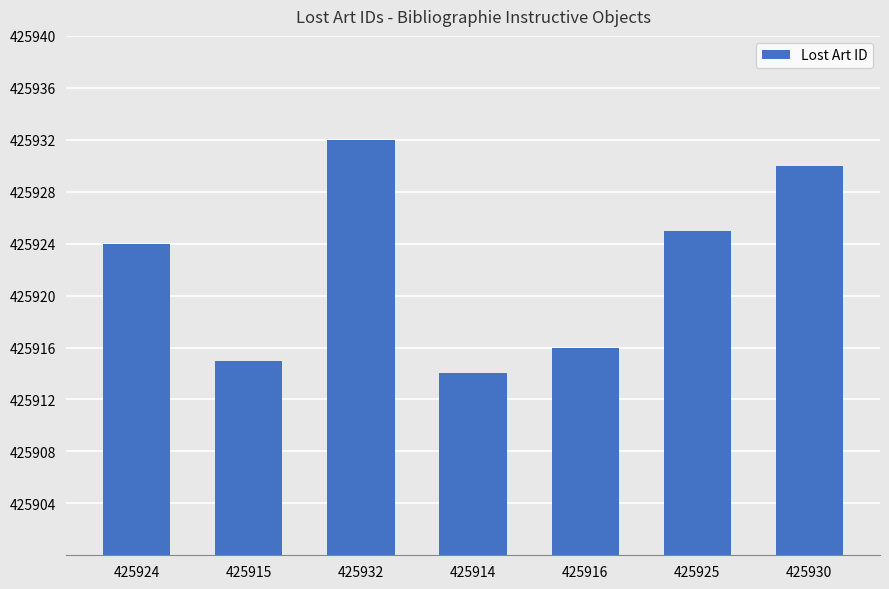

How many categories are shown in the chart?

7